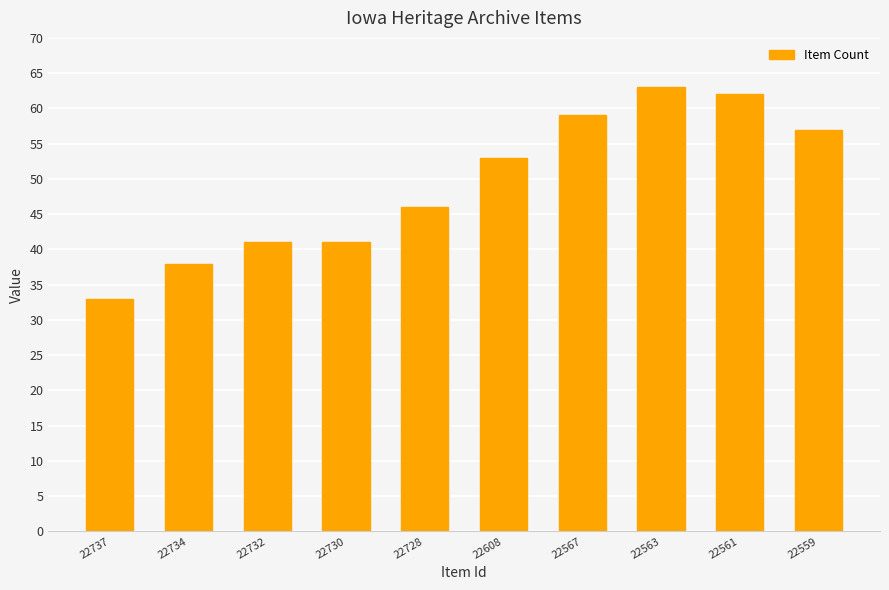

Reading right to left, transcribe all the data shown in this chart.

22559=57	22561=62	22563=63	22567=59	22608=53	22728=46	22730=41	22732=41	22734=38	22737=33